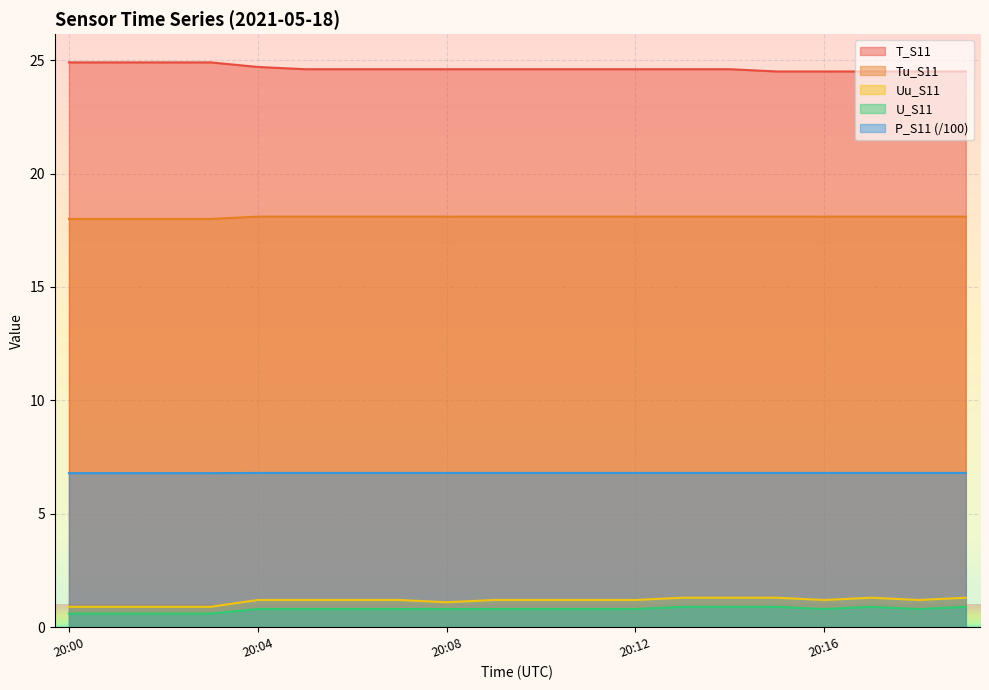

True or false: T_S11 and Tu_S11 intersect in this chart.

False